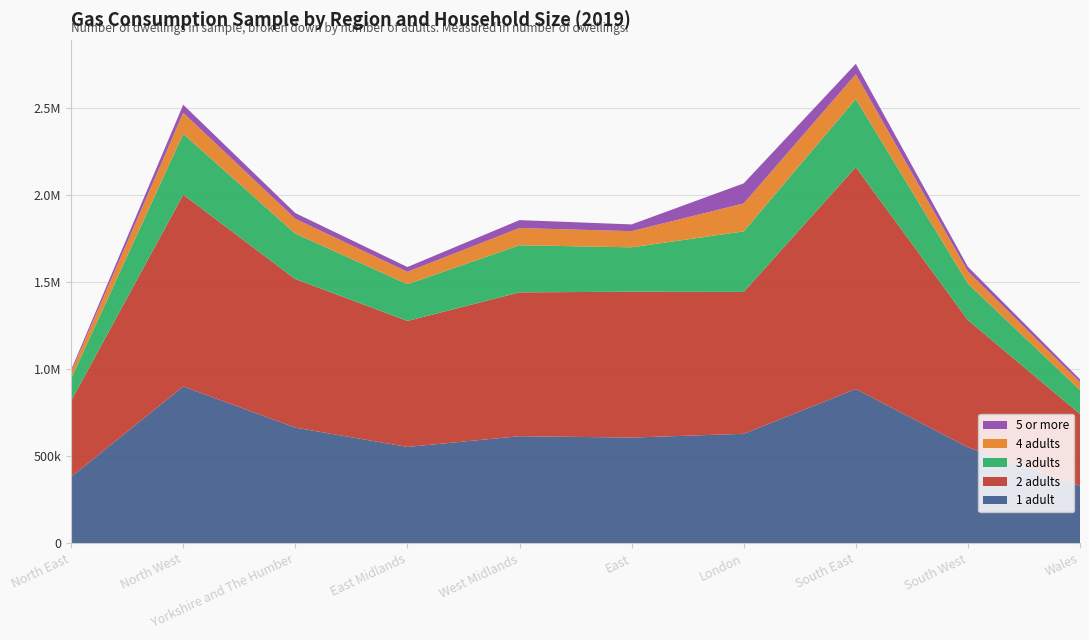

Reading left to right, extract all data points from this chart.

1 adult: North East=380730	North West=900330	Yorkshire and The Humber=663840	East Midlands=552920	West Midlands=614470	East=606660	London=628290	South East=885650	South West=550660	Wales=329640
2 adults: North East=436710	North West=1100930	Yorkshire and The Humber=853060	East Midlands=723630	West Midlands=826000	East=837730	London=814730	South East=1273990	South West=730700	Wales=412320
3 adults: North East=127900	North West=350020	Yorkshire and The Humber=261280	East Midlands=210990	West Midlands=270910	East=254930	London=347770	South East=391790	South West=209650	Wales=137560
4 adults: North East=38280	North West=120350	Yorkshire and The Humber=84960	East Midlands=71020	West Midlands=98790	East=92620	London=160700	South East=141790	South West=69870	Wales=45660
5 or more: North East=11790	North West=46610	Yorkshire and The Humber=32870	East Midlands=27630	West Midlands=45420	East=38940	London=115110	South East=60000	South West=26560	Wales=15920